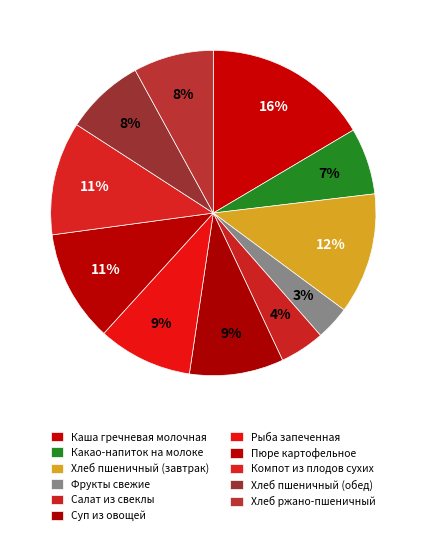

How many segments does this pie chart have?

11